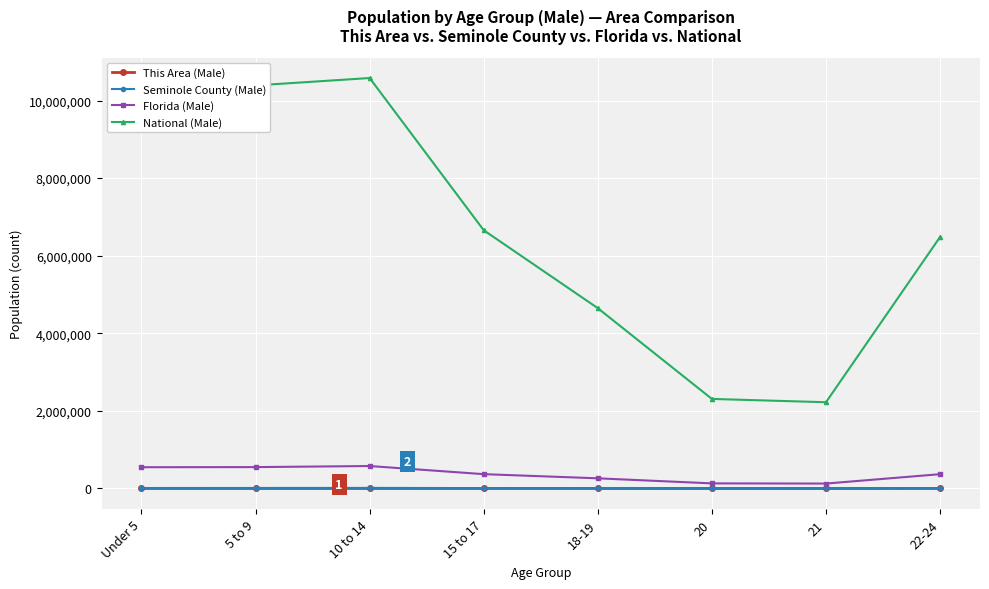

At how many categories does at least one series exceed 2865526?

6